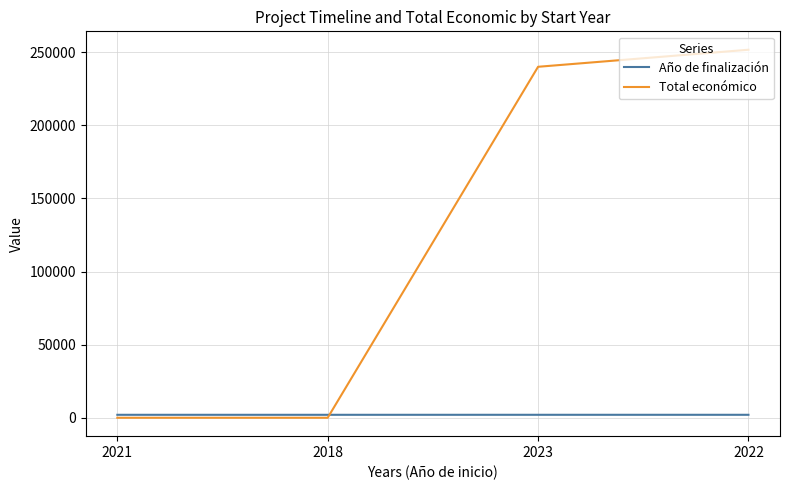

Which series changed the most between 2021 and 2022?

Total económico